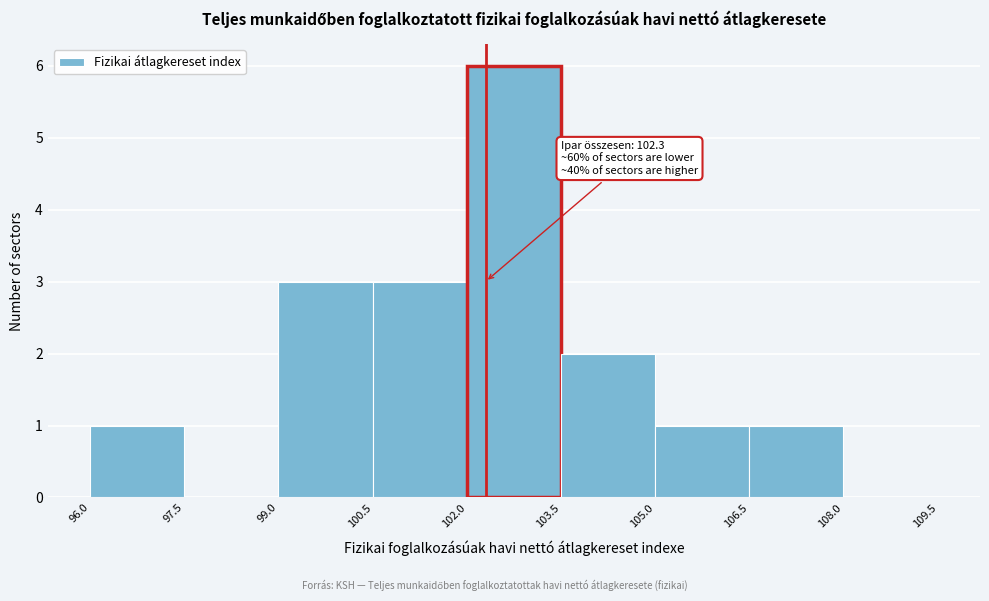

Over which range of the x-axis is the bar tallest?

102.0 to 103.5